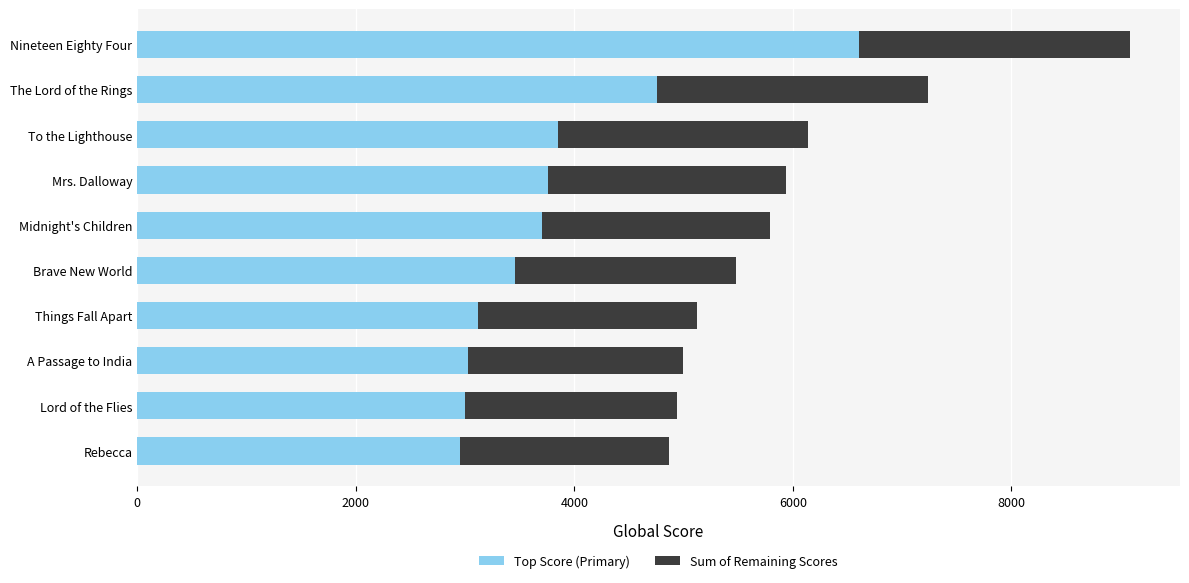

What is the average value of the Top Score (Primary) series?

3823